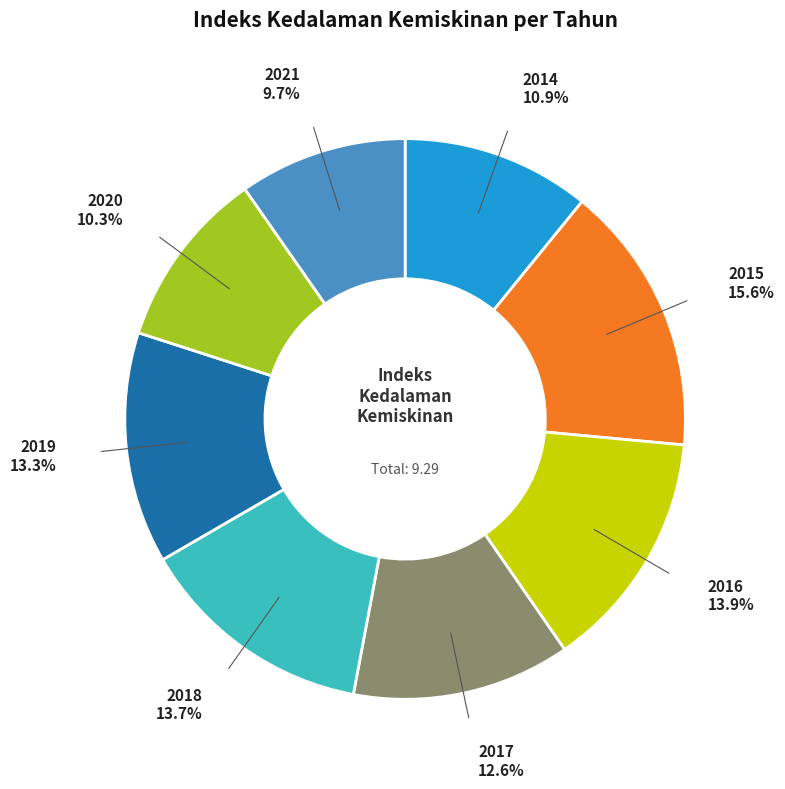

To the nearest percent, what portion does 2021 represent?

10%